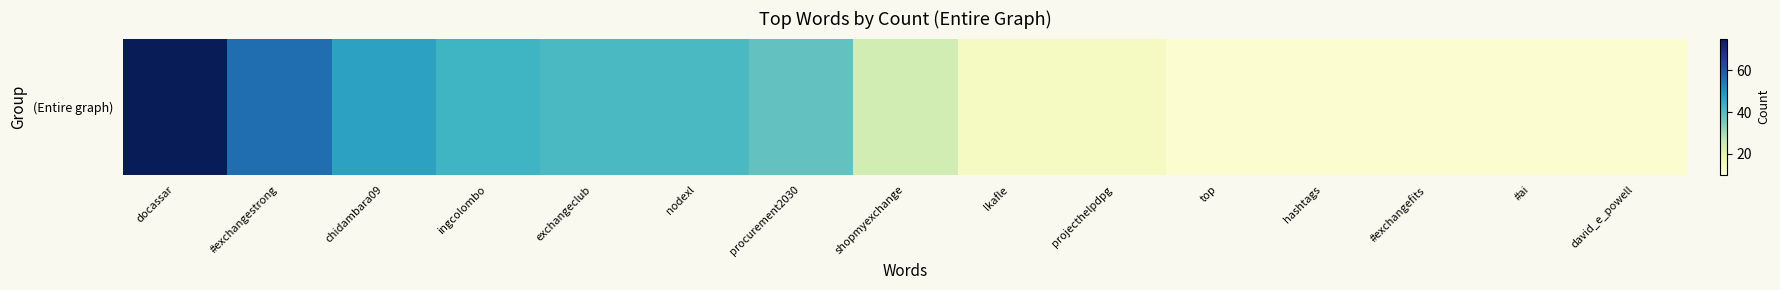

Reading left to right, transcribe all the data shown in this chart.

docassar=75	#exchangestrong=56	chidambara09=47	ingcolombo=43	exchangeclub=41	nodexl=41	procurement2030=38	shopmyexchange=24	lkafle=15	projecthelpdpg=15	top=12	hashtags=12	#exchangefits=12	#ai=12	david_e_powell=12